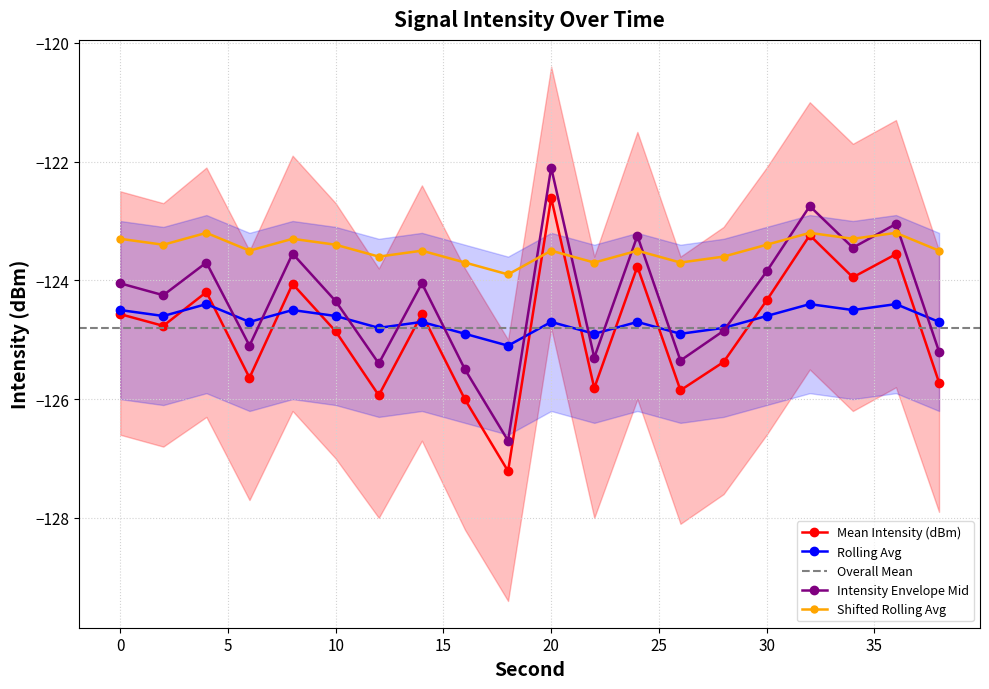

What is the total value across all series at 24?

-495.2